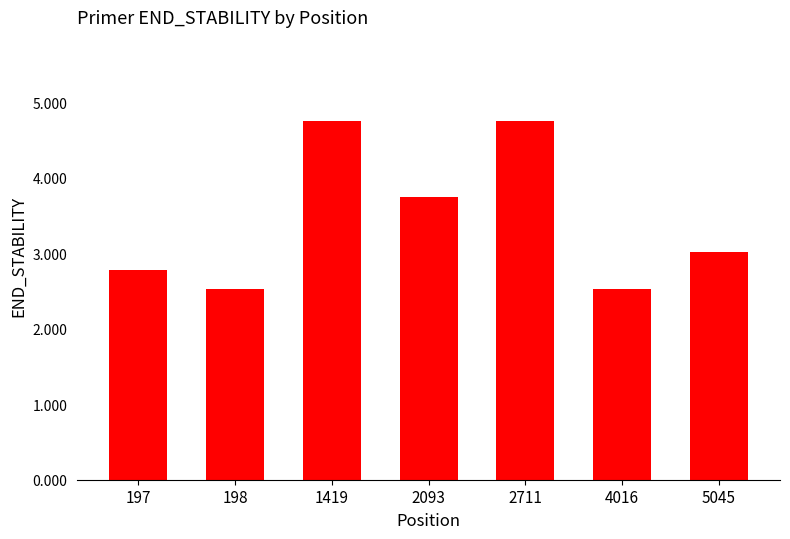

Reading left to right, what are all the values shown in this chart?

197=2.8	198=2.5	1419=4.8	2093=3.7	2711=4.8	4016=2.5	5045=3.0